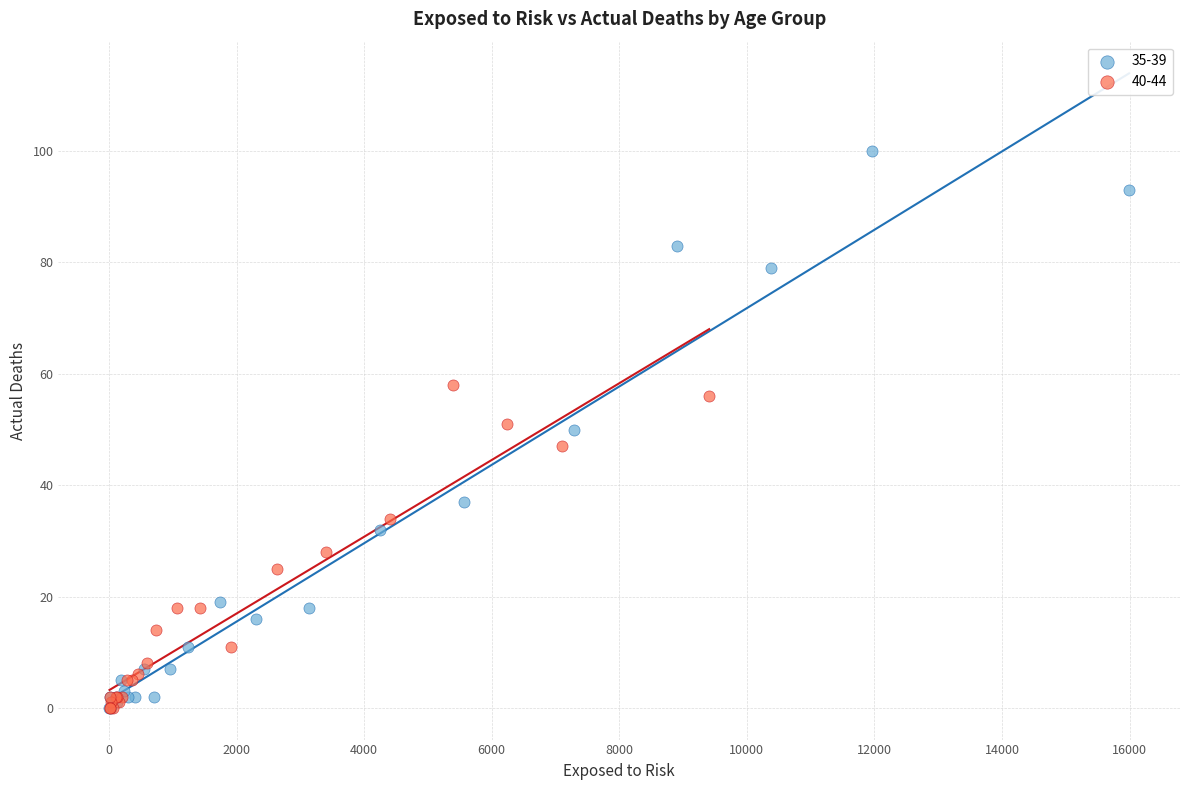

What are all the series names shown in the legend?

35-39, 40-44